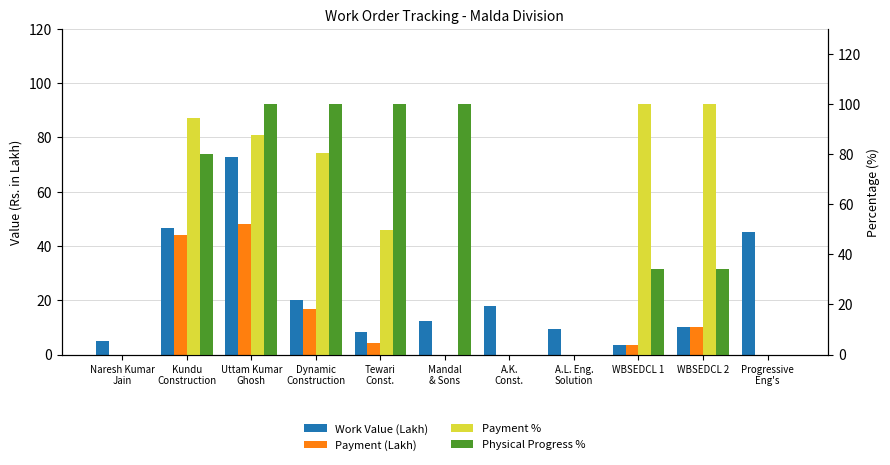

Count the number of data series in this chart.

4